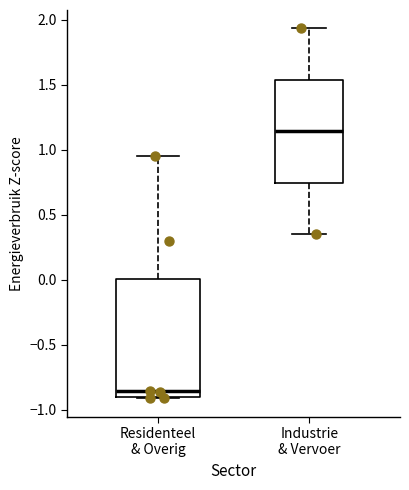

Where does the median line of the box for Residenteel & Overig sit on the y-axis? The values are not printed on the chart, so give them approximately, as read against the axis.

-0.85